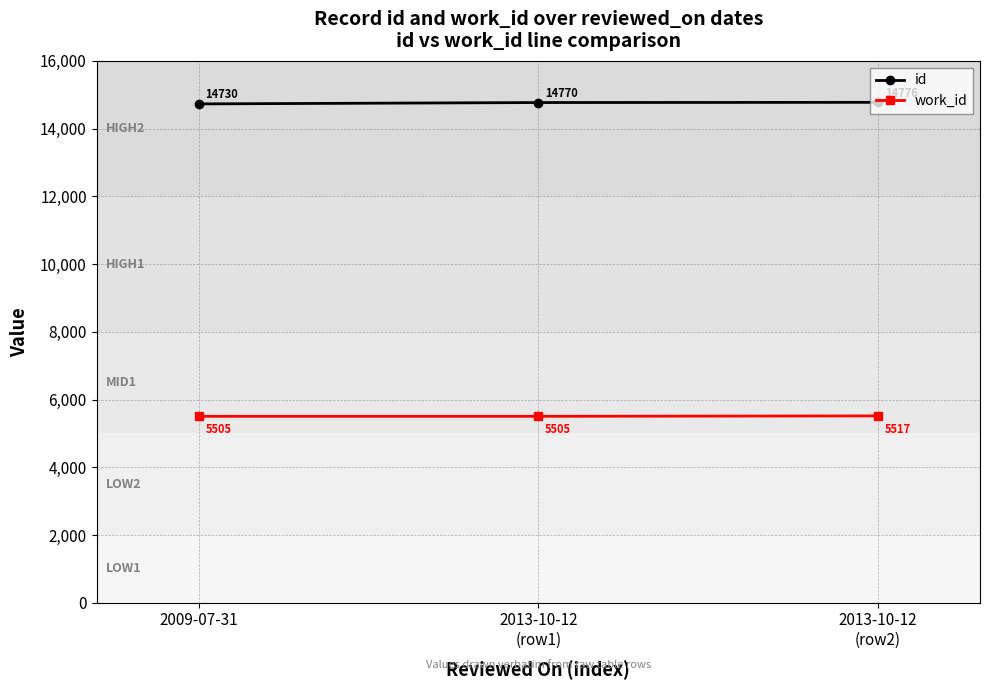

What is the smallest value displayed?

5505